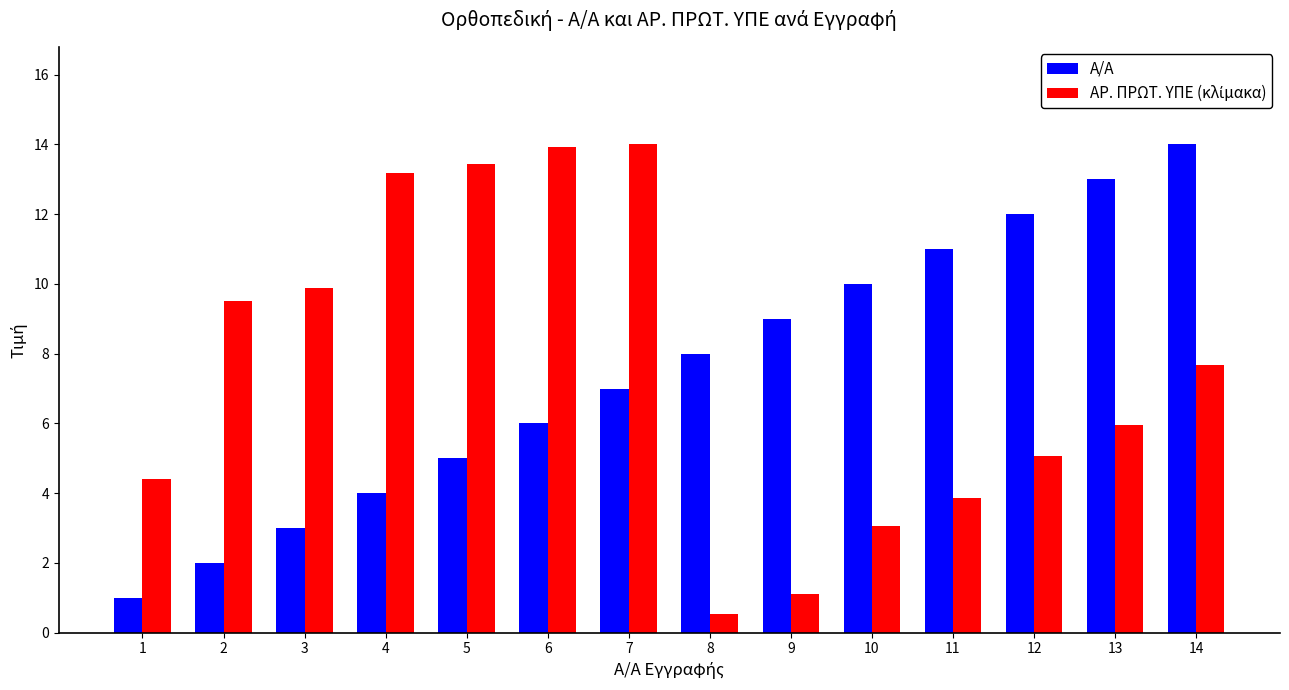

What is the difference between the highest and lowest values at 2?

7.5